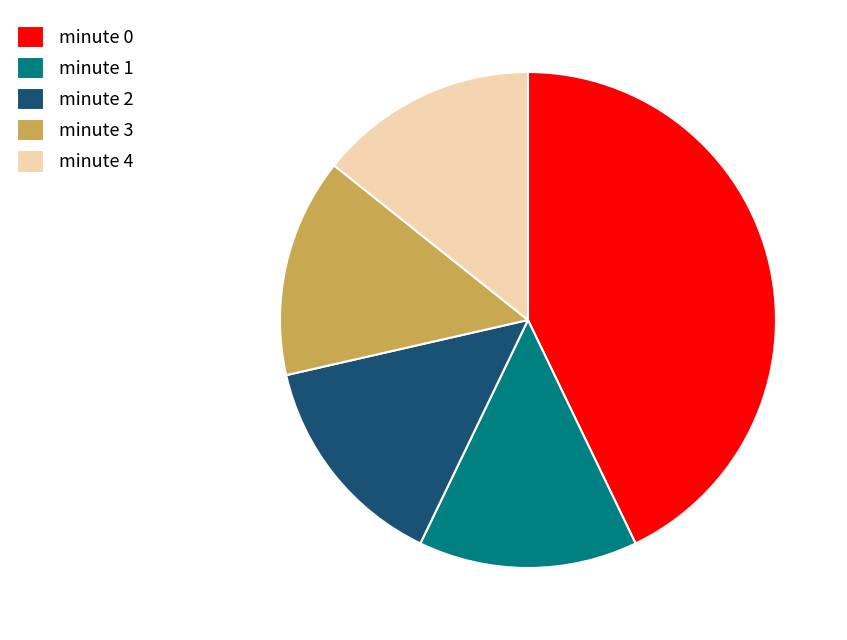

Between minute 0 and minute 2, which is larger?

minute 0